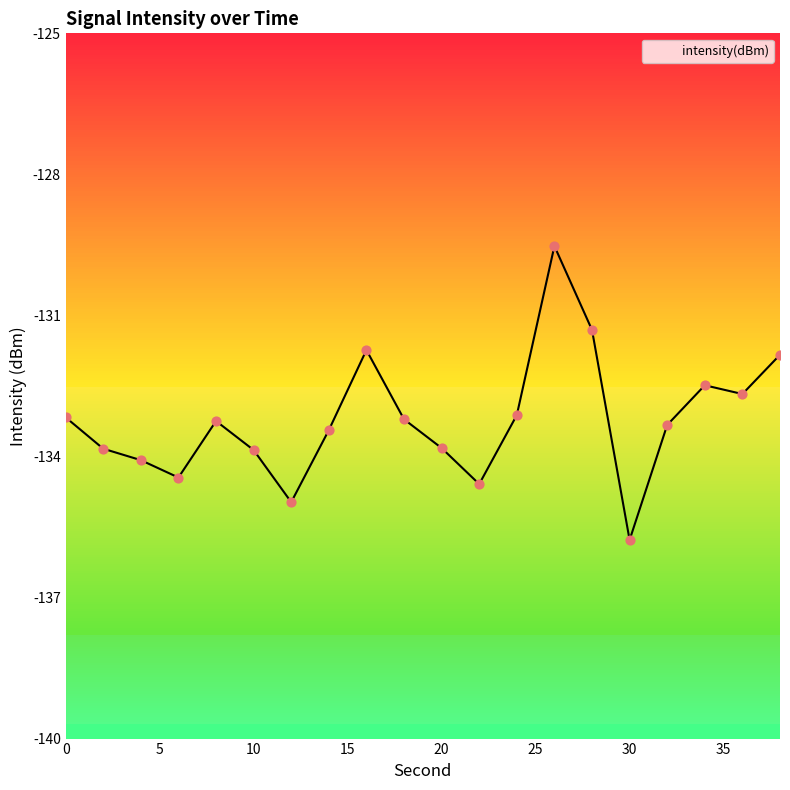

What is the change in value from 2 to 4?

-0.2